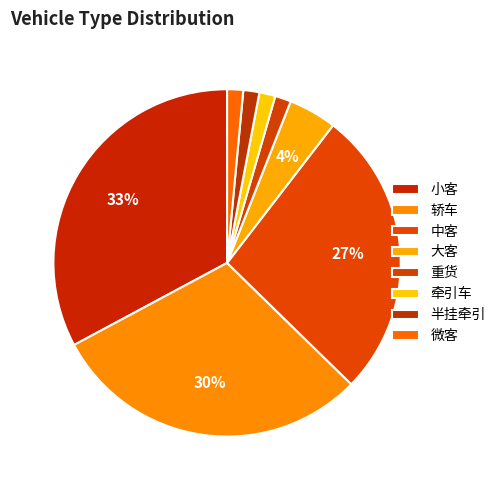

Between 牵引车 and 半挂牵引, which is larger?

牵引车